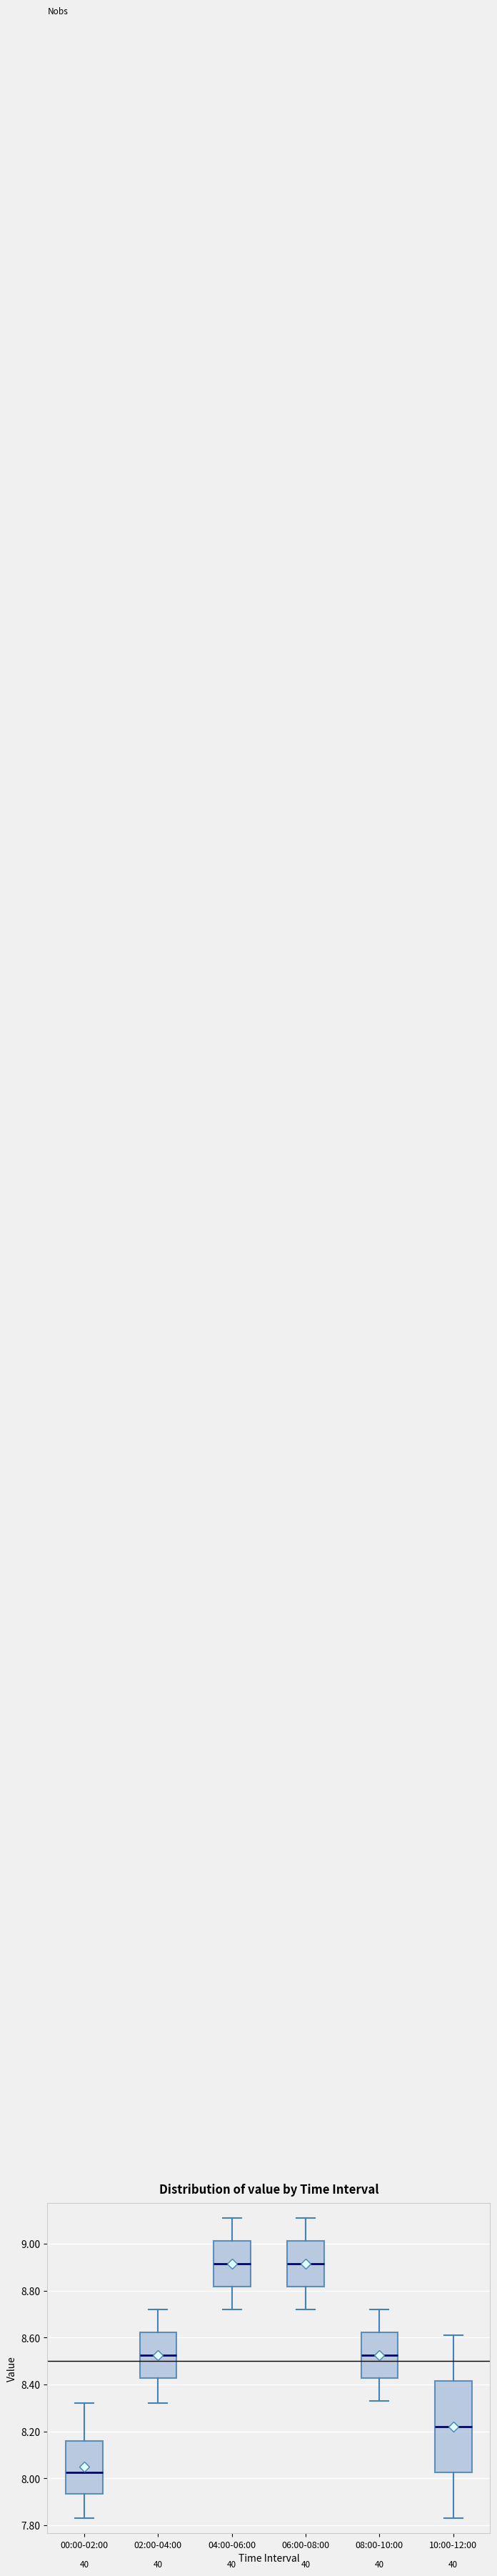

Reading left to right, read every box against the y-axis: the position of its median line, the range the box covers, and the ends of its whiskers. The values are not printed on the chart, so give them approximately, as read against the axis.

00:00-02:00: median 8.02, box 7.94 to 8.16, whiskers 7.84 to 8.32
02:00-04:00: median 8.52, box 8.42 to 8.62, whiskers 8.32 to 8.72
04:00-06:00: median 8.92, box 8.82 to 9.02, whiskers 8.72 to 9.12
06:00-08:00: median 8.92, box 8.82 to 9.02, whiskers 8.72 to 9.12
08:00-10:00: median 8.52, box 8.42 to 8.62, whiskers 8.34 to 8.72
10:00-12:00: median 8.22, box 8.02 to 8.42, whiskers 7.84 to 8.62